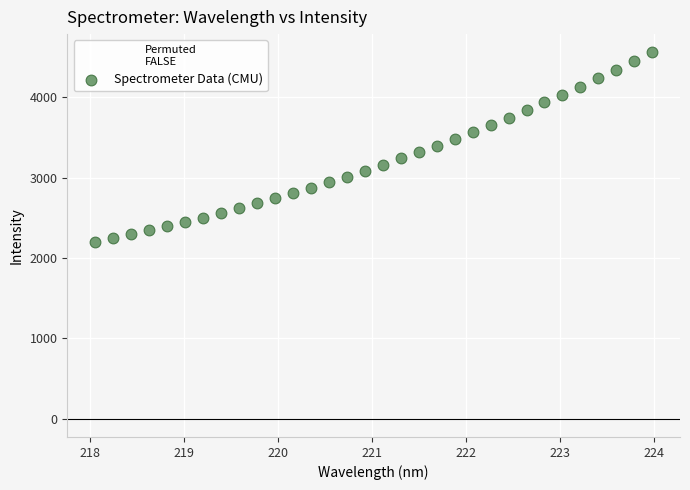

What is the range of X values (max minus min)?

5.9